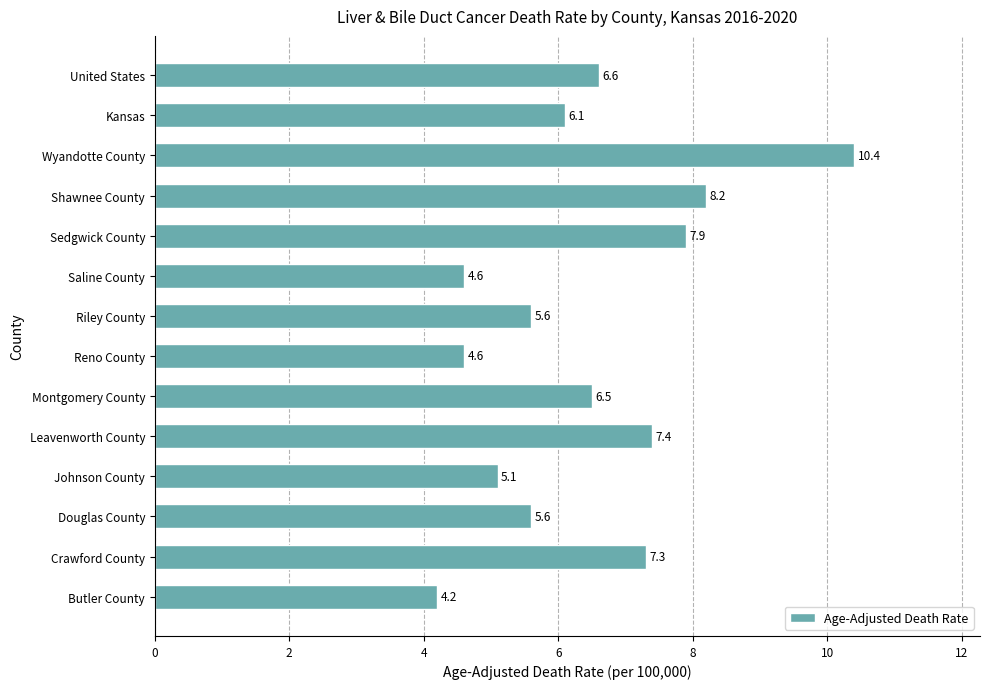

Reading top to bottom, list all the values displayed in this chart.

6.6	6.1	10.4	8.2	7.9	4.6	5.6	4.6	6.5	7.4	5.1	5.6	7.3	4.2